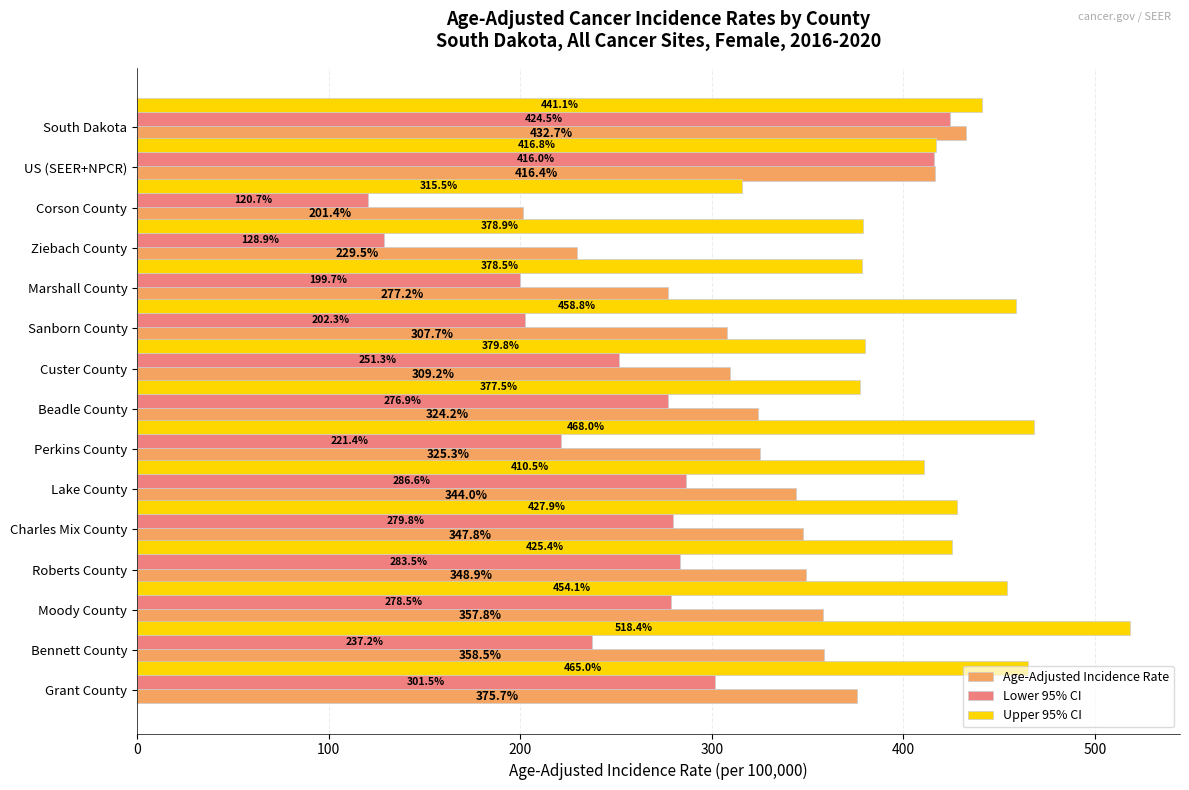

How many data points in Age-Adjusted Incidence Rate are less than 344?

7